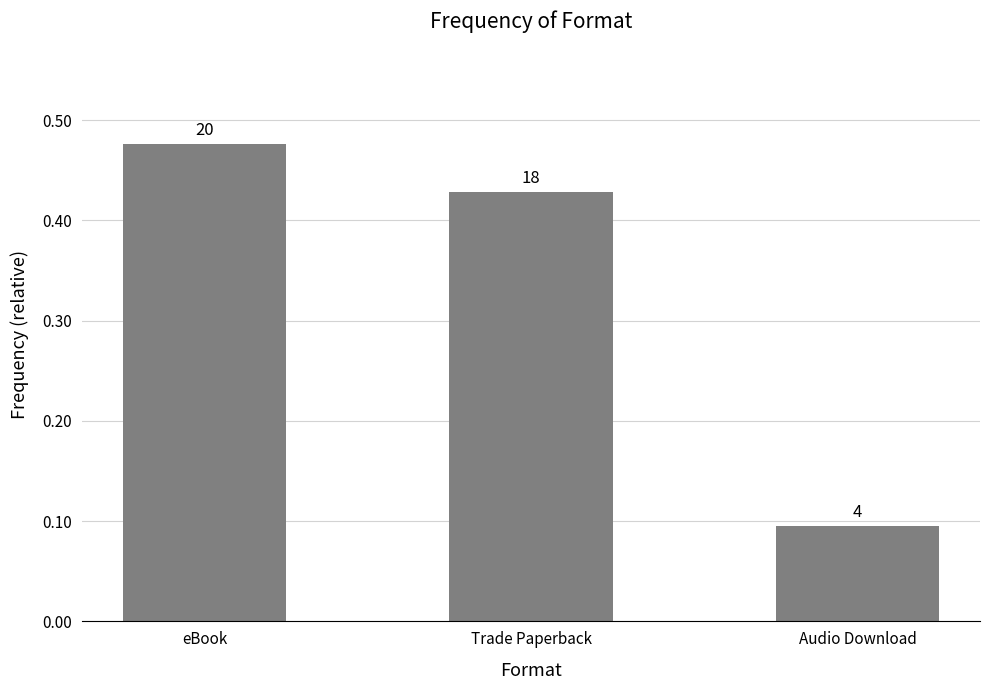

What is the label of the 3rd bar from the right?

eBook